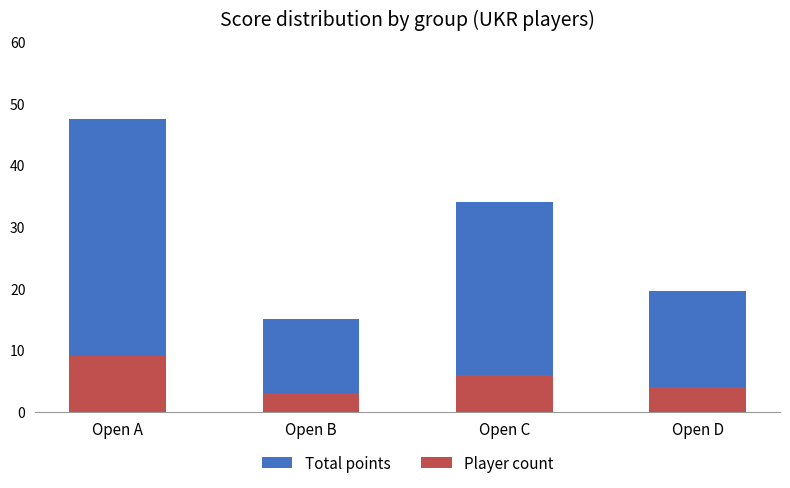

Which series changed the most between Open A and Open D?

Total points